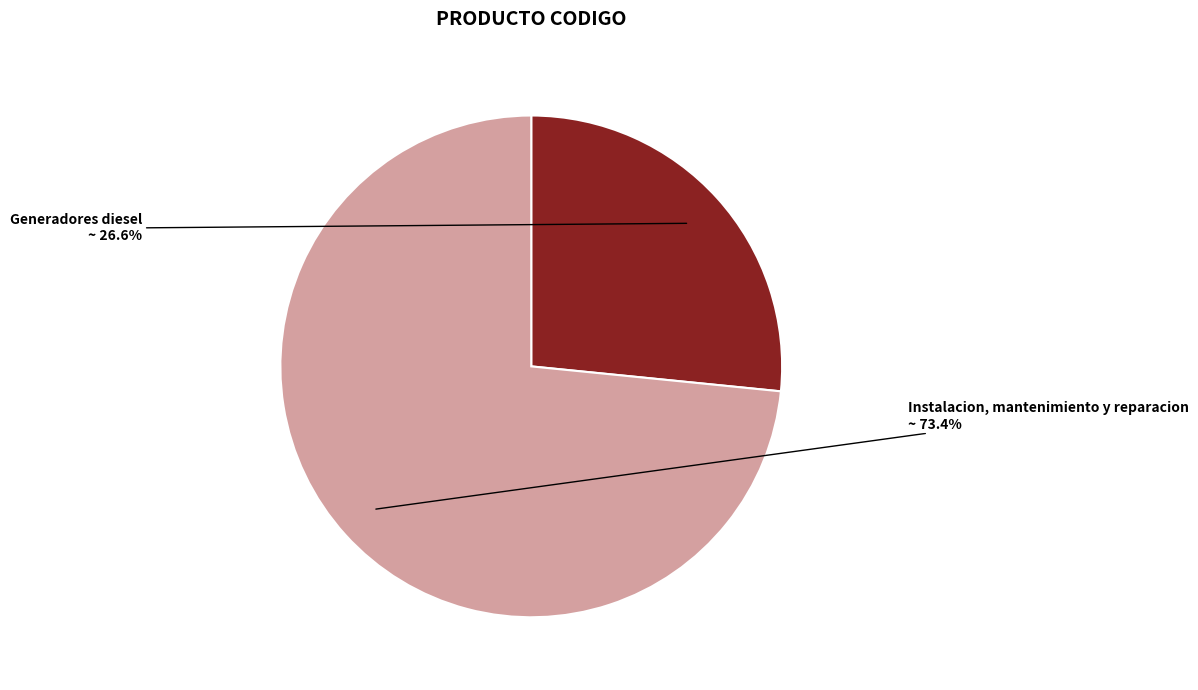

Which slice is the smallest?

Generadores diesel